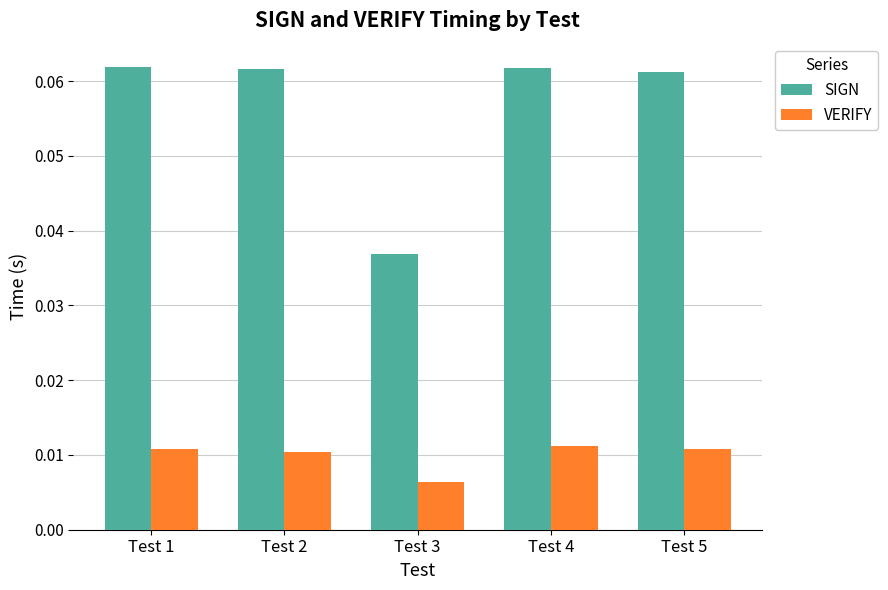

Which series has the widest spread of values?

SIGN